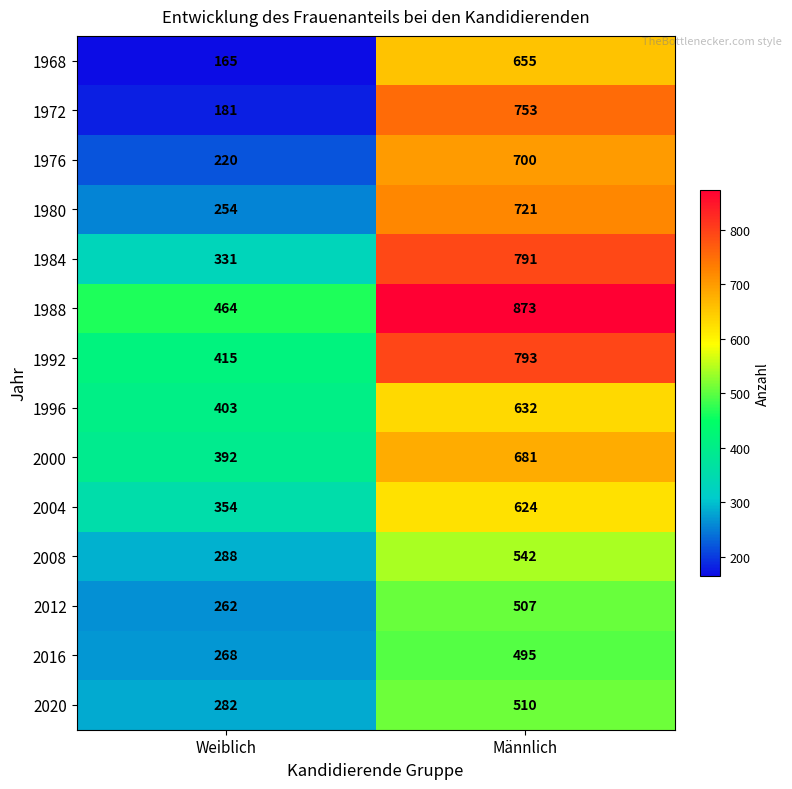

Which category has the lowest value in the 2020 series?

Weiblich